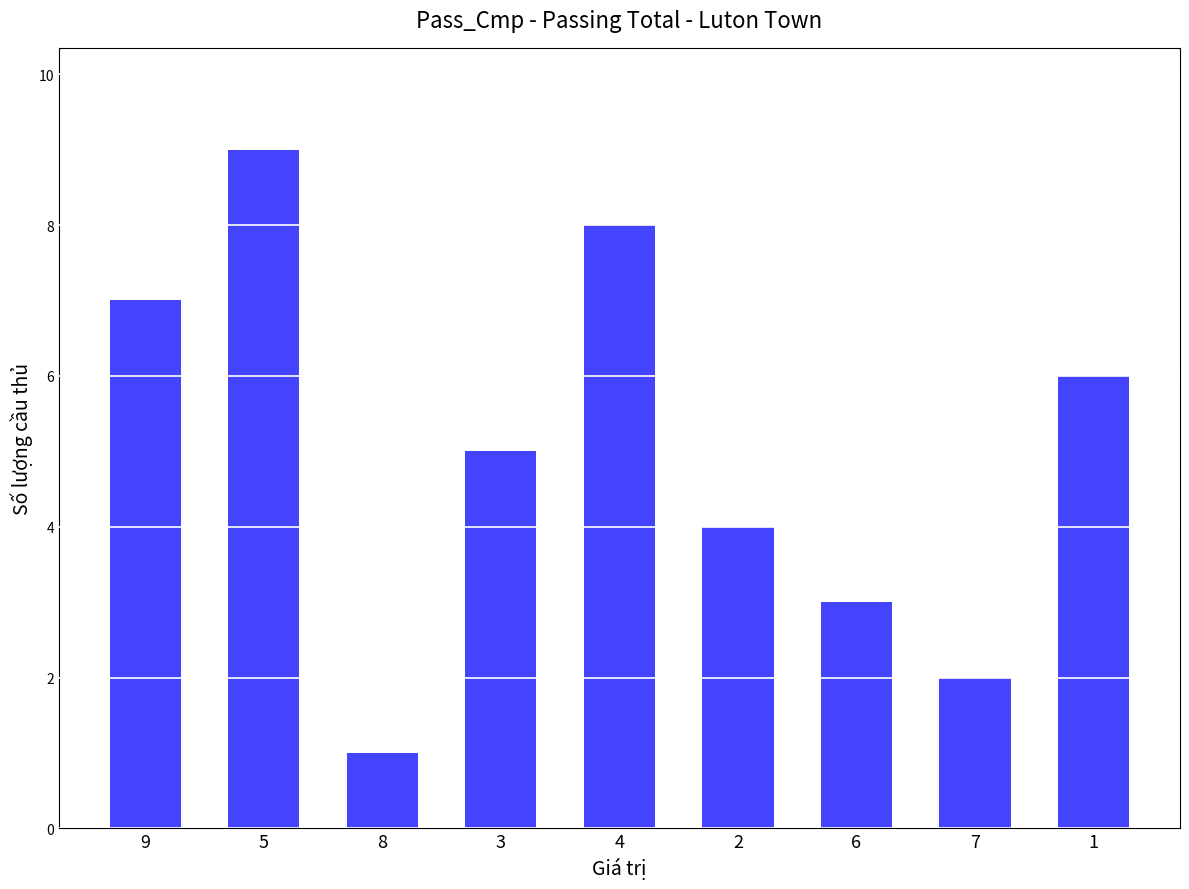

How many bars are there in total?

9